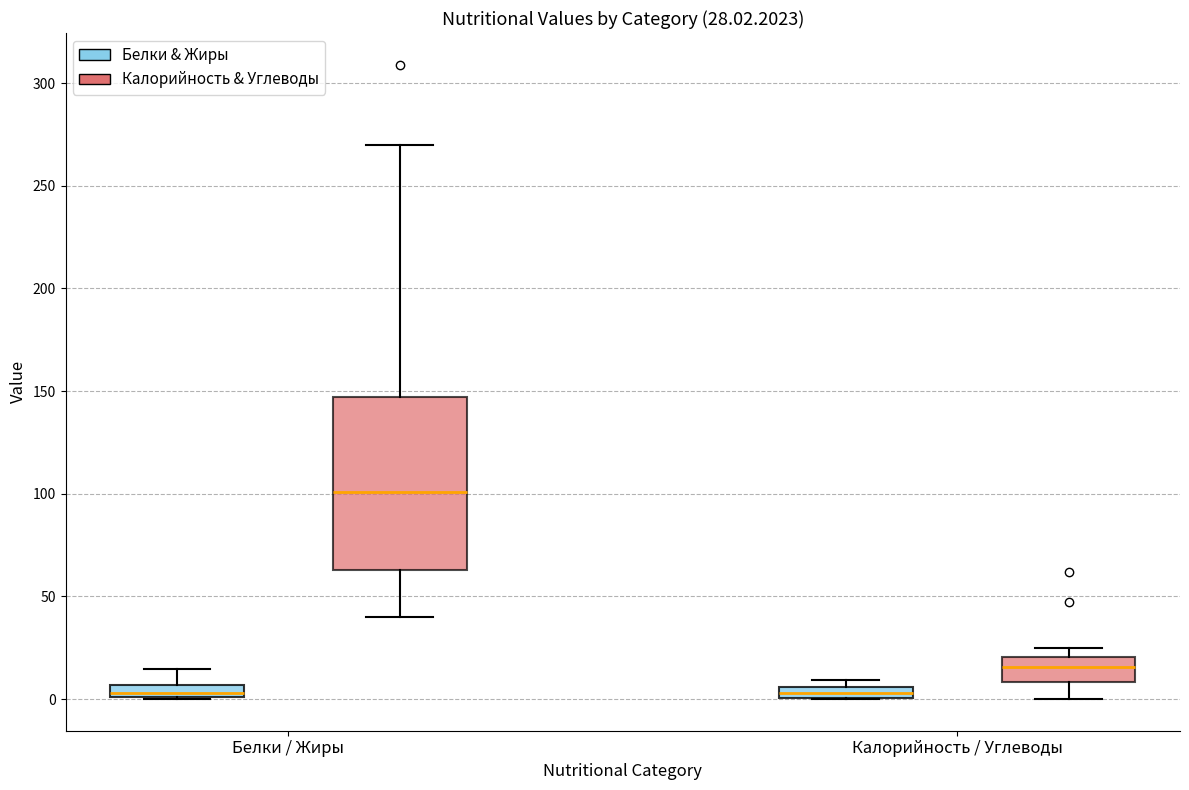

Comparing the boxes themselves (not the whiskers), which one is the tallest?

Белки / Жиры (Калорийность & Углеводы)